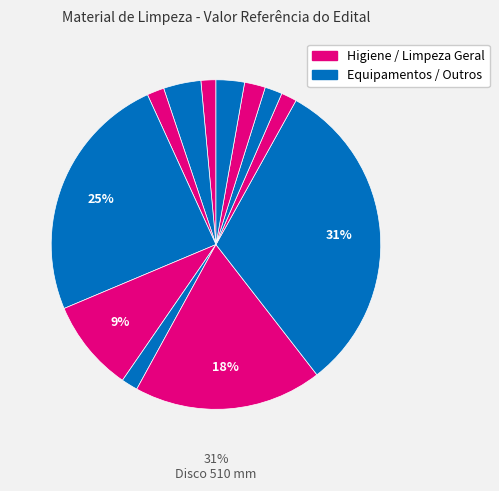

What portion of the pie excludes Disco 400 mm?

81.5%